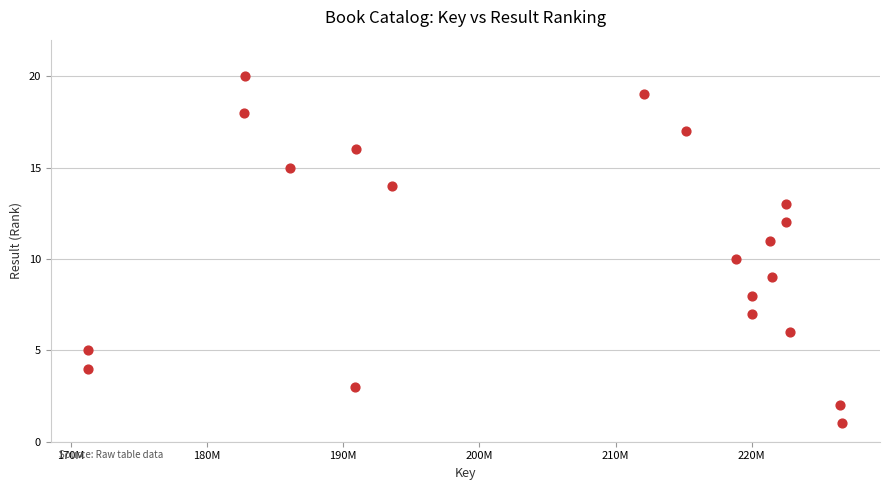

What is the range of Y values (max minus min)?

19